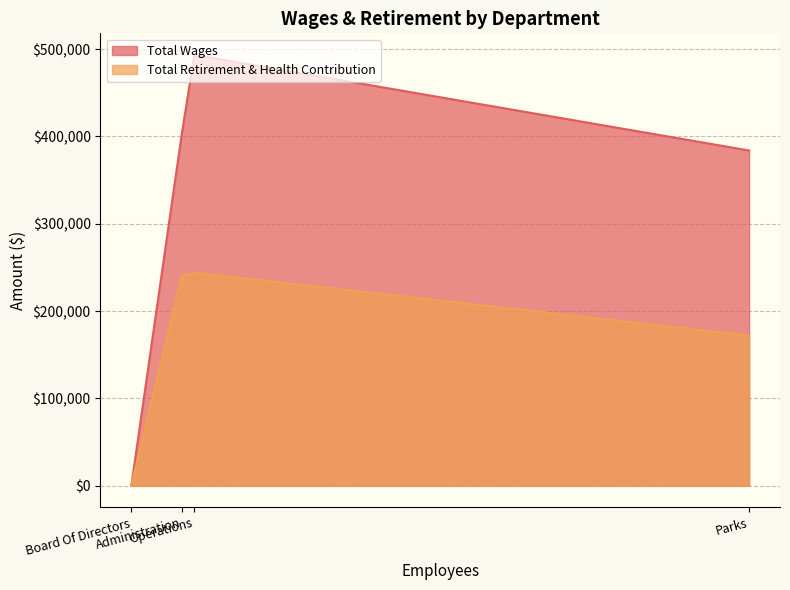

True or false: Total Retirement & Health Contribution has more than 2 points higher than both neighbors.

False